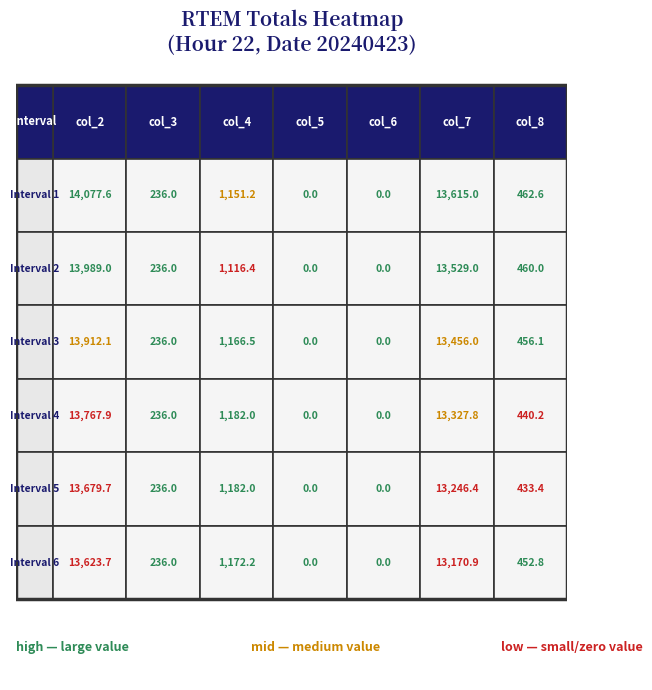

Reading right to left, extract all data points from this chart.

1: 462.6	13615.0	0.0	0.0	1151.2	236.0	14077.6
2: 460.0	13529.0	0.0	0.0	1116.4	236.0	13989.0
3: 456.1	13456.0	0.0	0.0	1166.5	236.0	13912.1
4: 440.2	13327.8	0.0	0.0	1182.0	236.0	13767.9
5: 433.4	13246.4	0.0	0.0	1182.0	236.0	13679.7
6: 452.8	13170.9	0.0	0.0	1172.2	236.0	13623.7